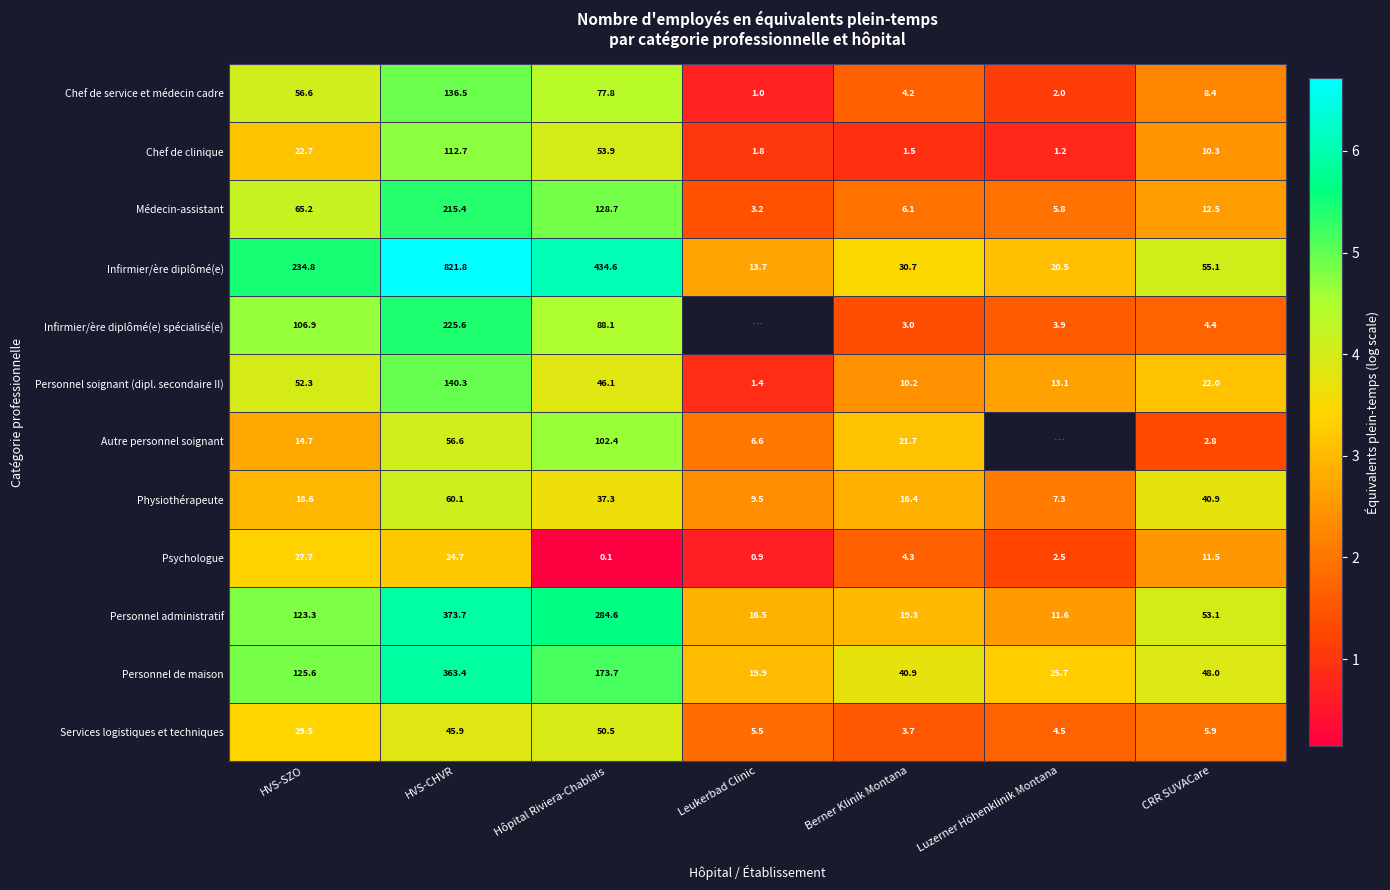

Where is Personnel de maison nearest to the value 191?

Hôpital Riviera-Chablais